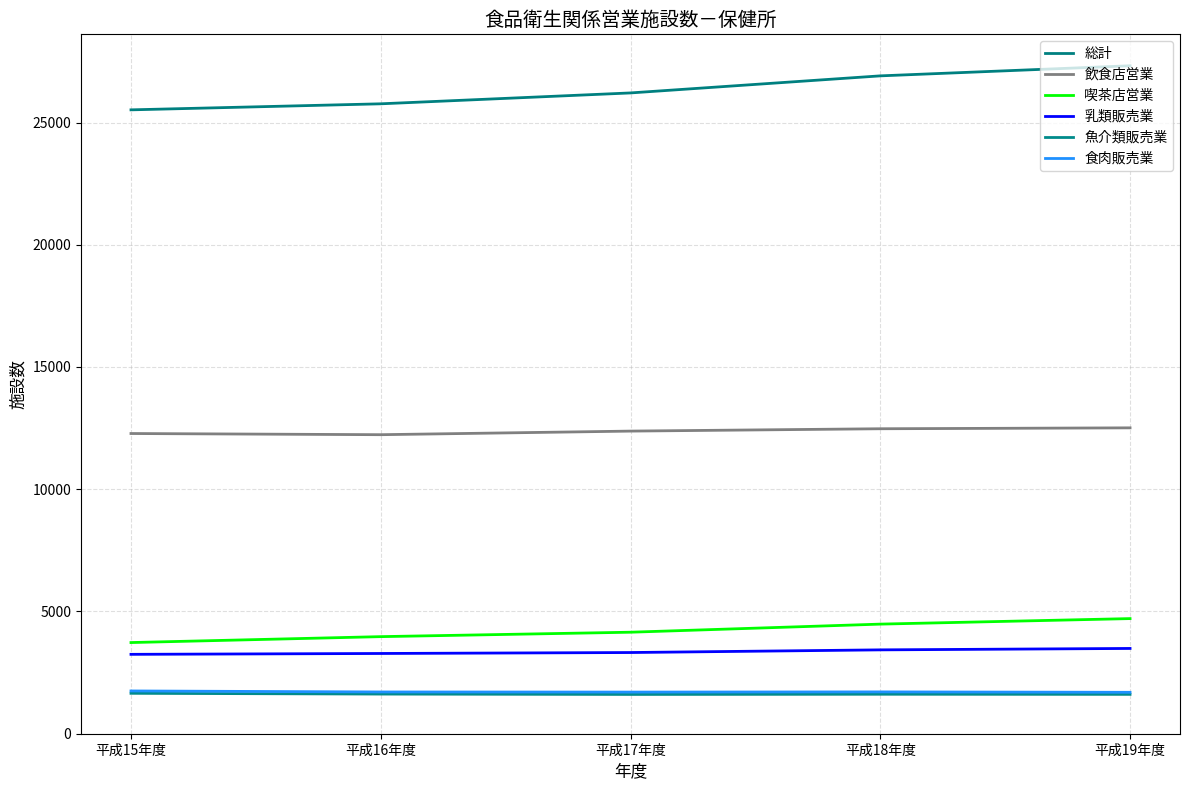

How many lines are shown in the chart?

6